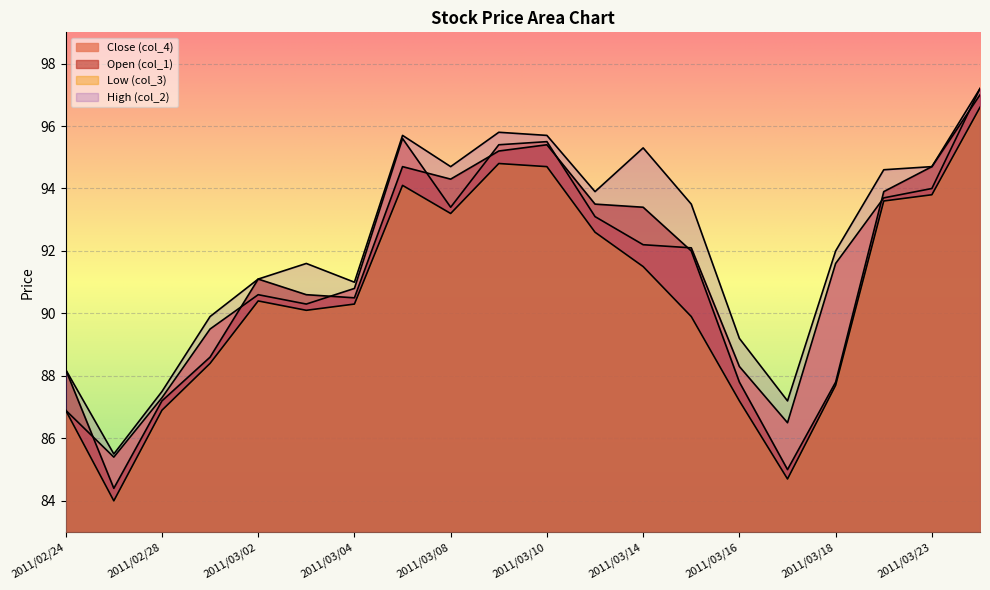

How many lines are shown in the chart?

4